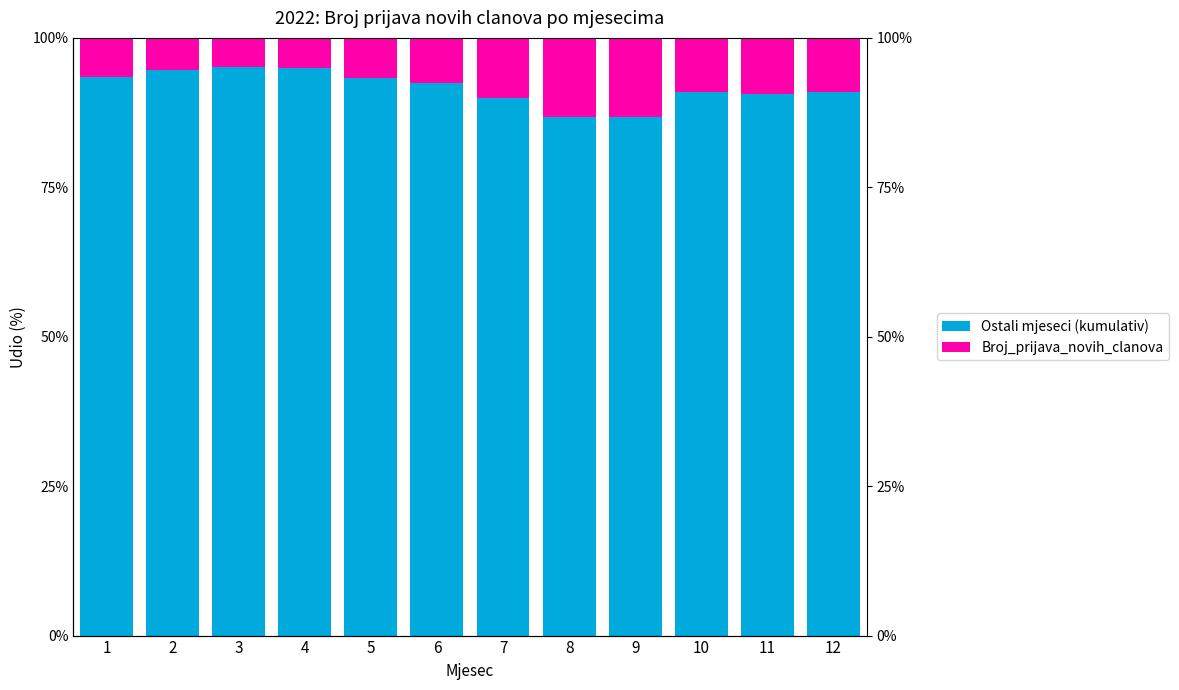

What is the minimum value shown in the chart?

4.8